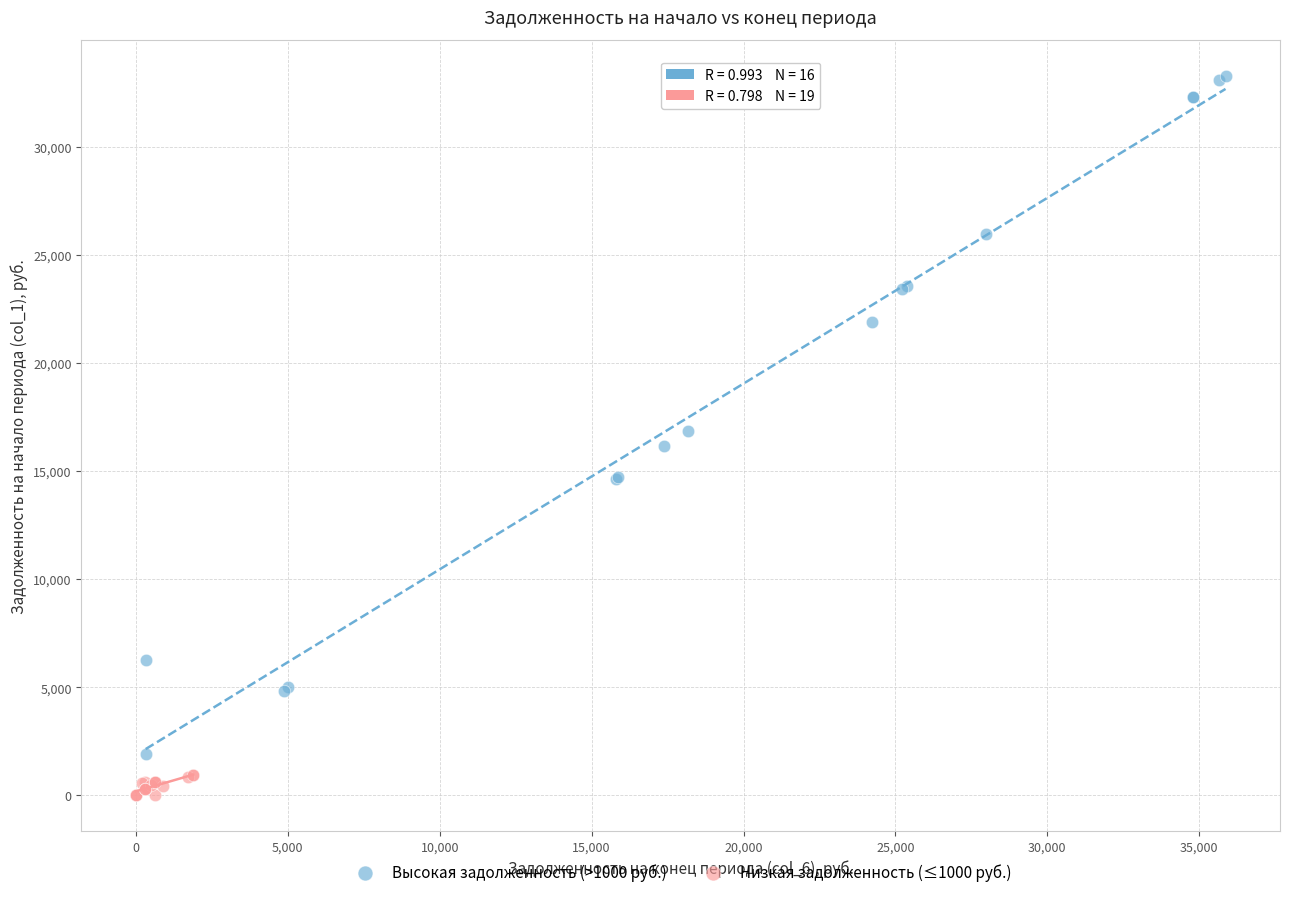

What are all the series names shown in the legend?

Высокая задолженность (>1000 руб.), Низкая задолженность (≤1000 руб.)